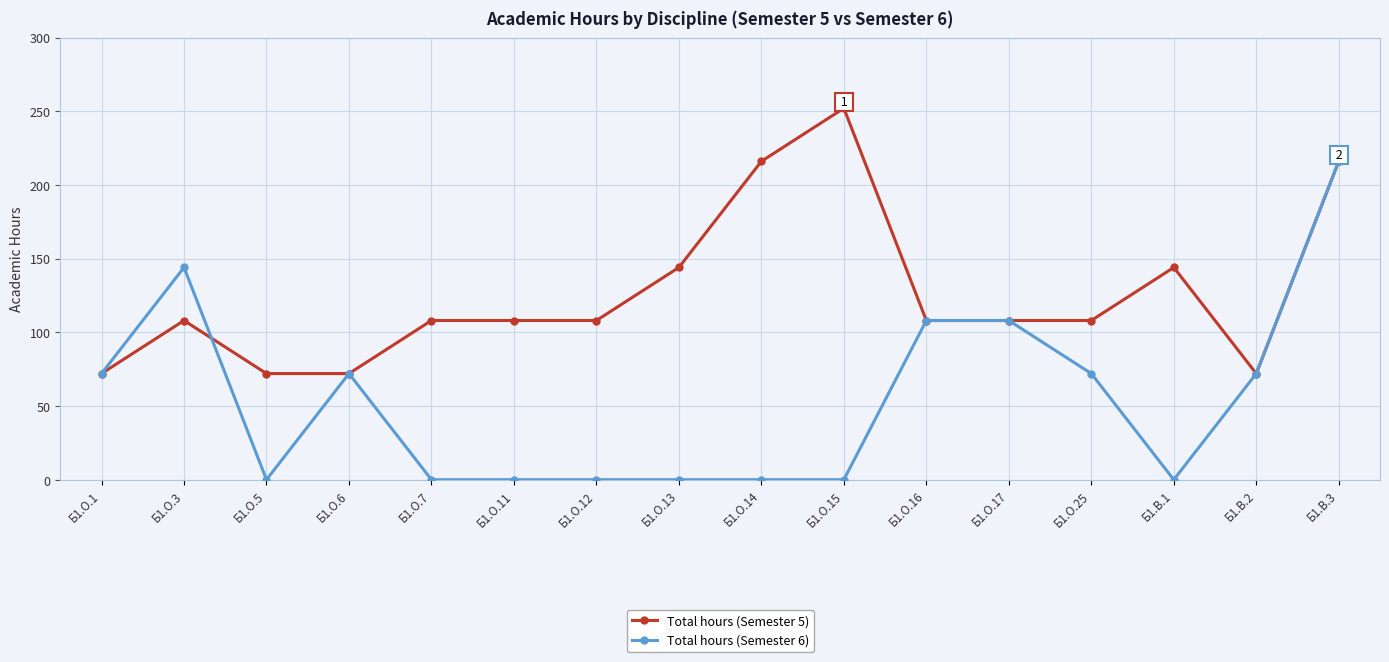

What is the minimum value for Total hours (Semester 5)?

72